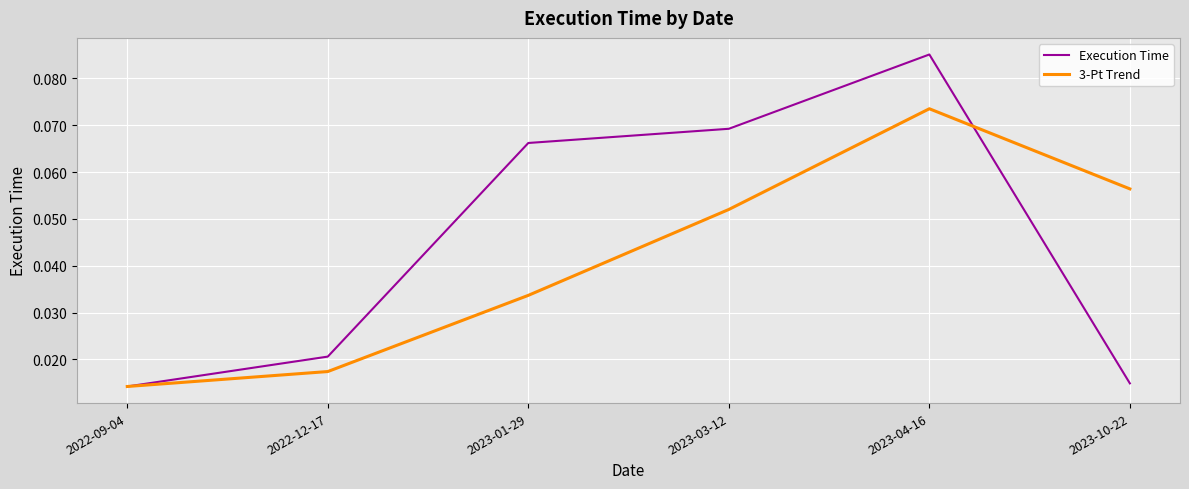

Rank the series by their maximum value, from highest to lowest.

Execution Time, 3-Pt Trend